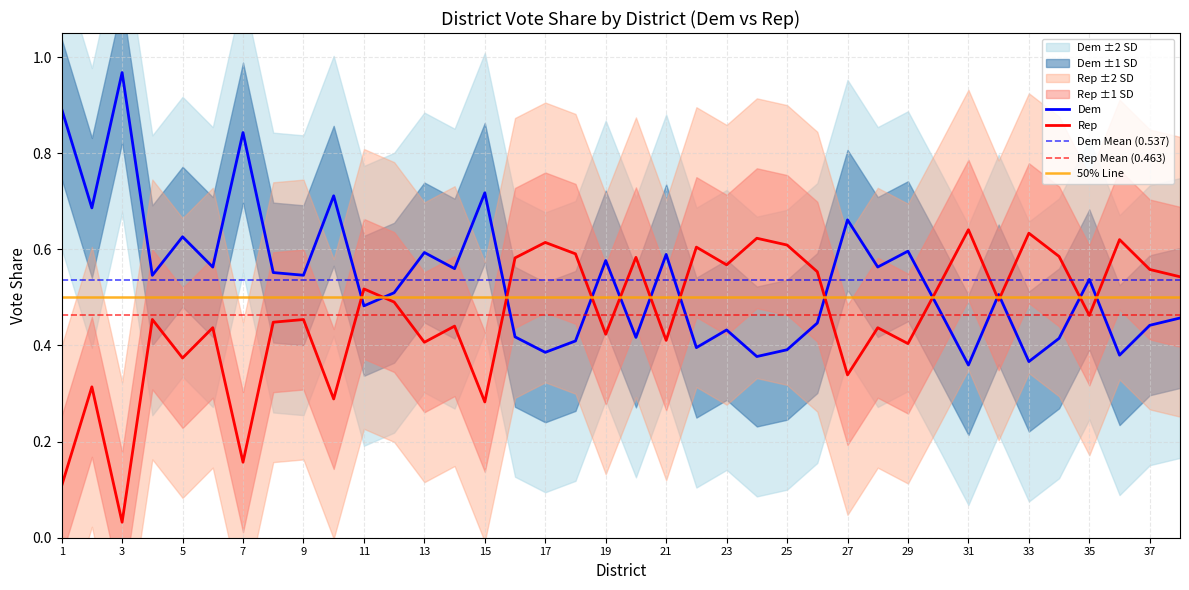

Between 23 and 29, which is larger?

29